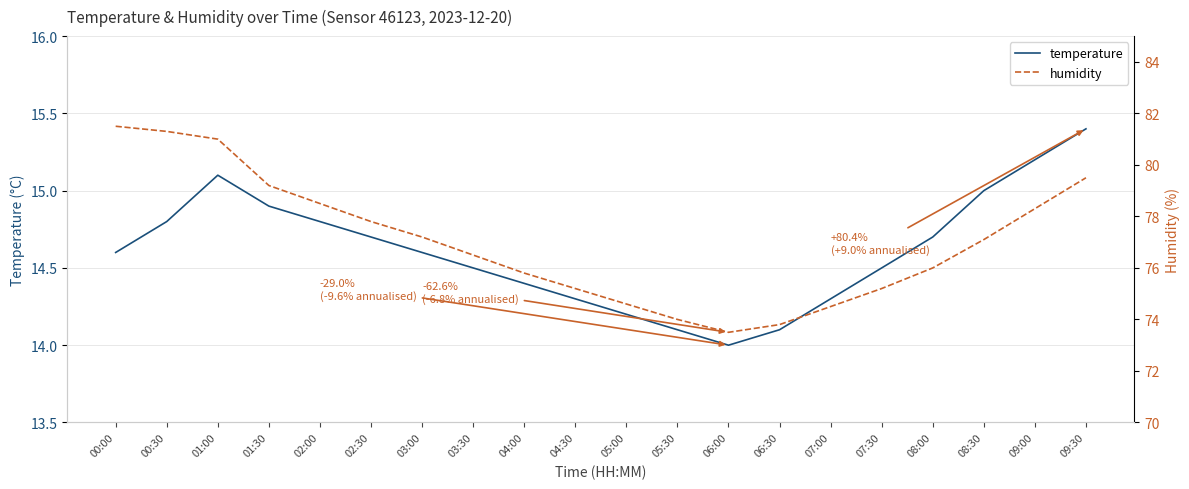

Is the value of temperature at 00:30 greater than the value of humidity at 00:00?

No